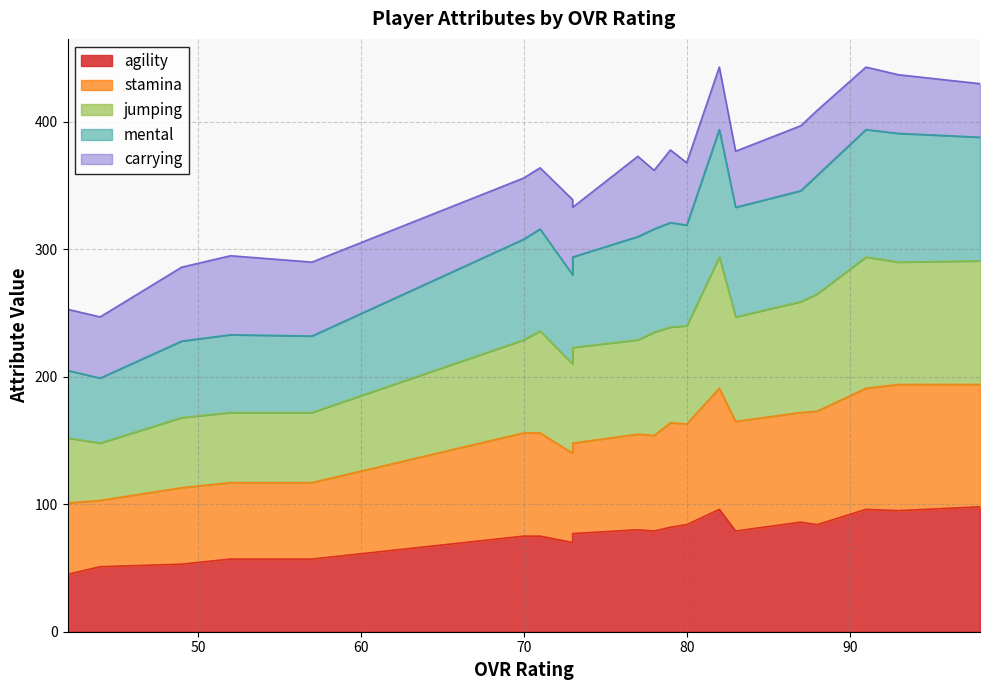

Is it true that stamina equals 480 at 73?

False